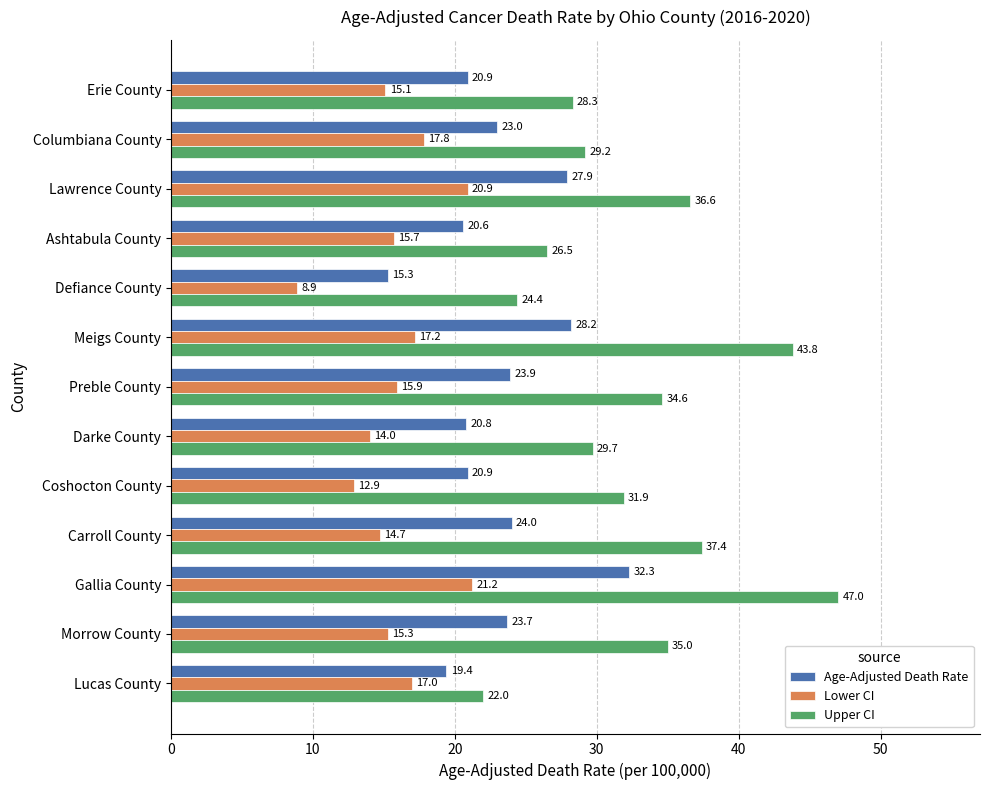

Is it true that Age-Adjusted Death Rate equals 15.3 at Defiance County?

True